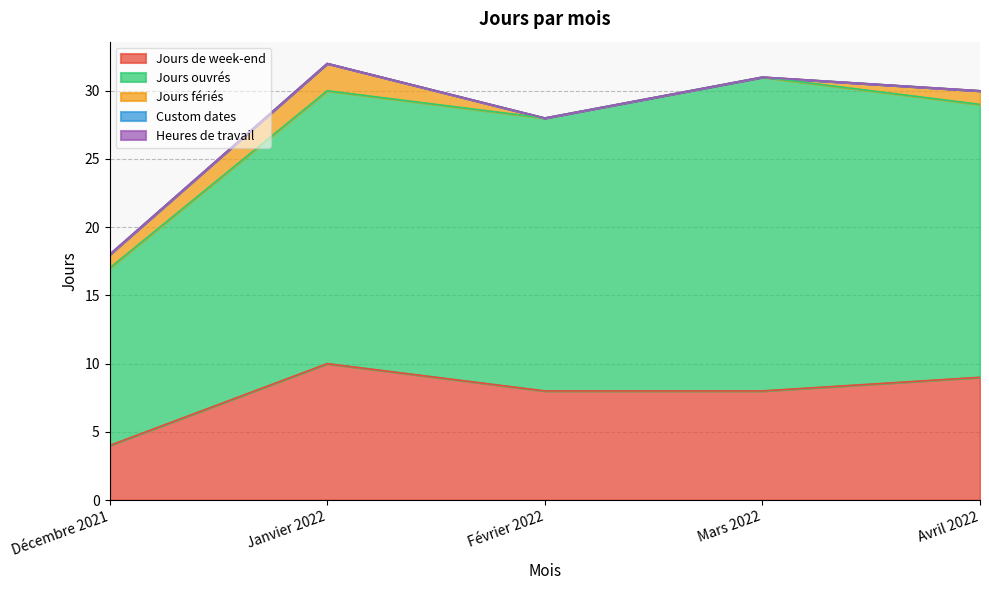

What is the sum of the Jours fériés values at Janvier 2022 and Mars 2022?

2